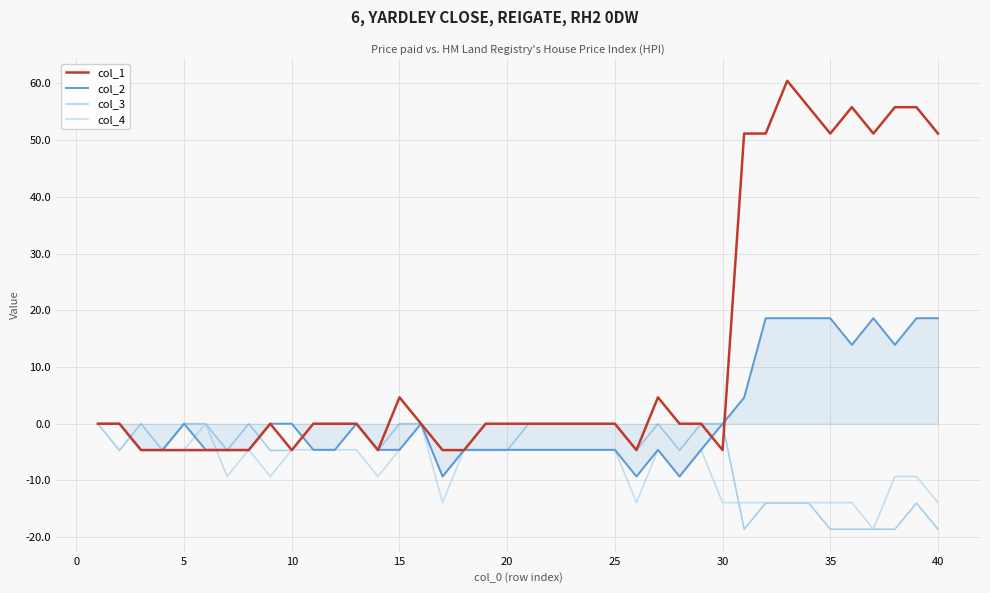

Does the chart have visible grid lines?

Yes